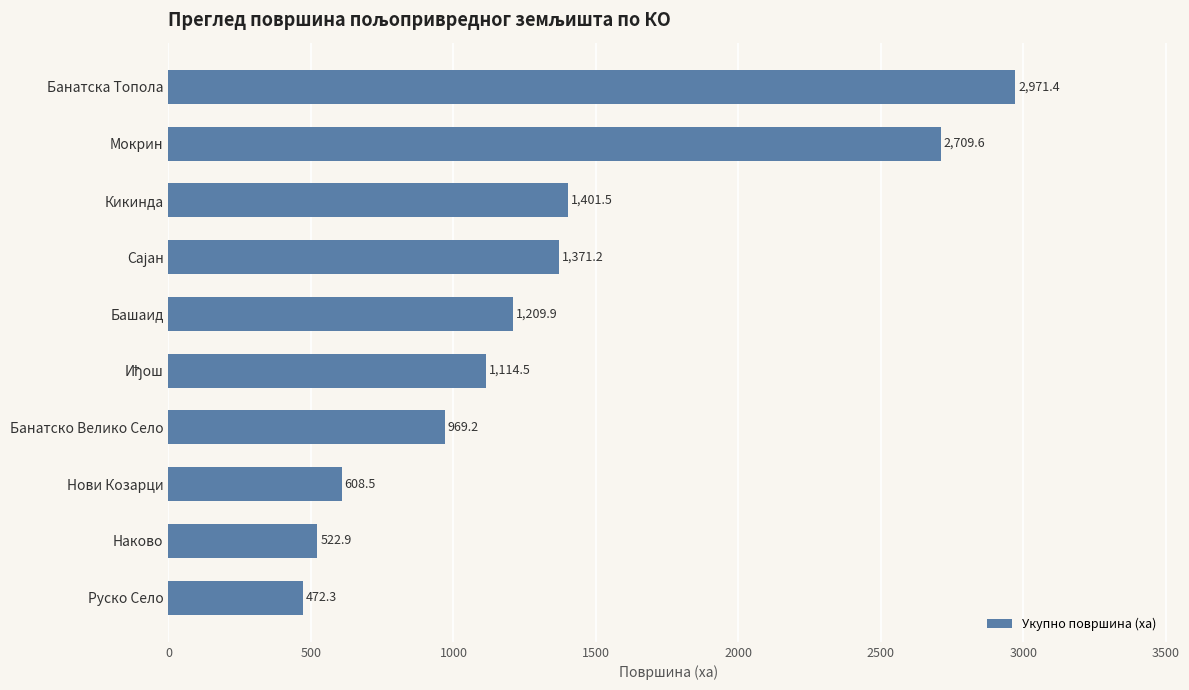

What is the greatest value displayed?

2971.4